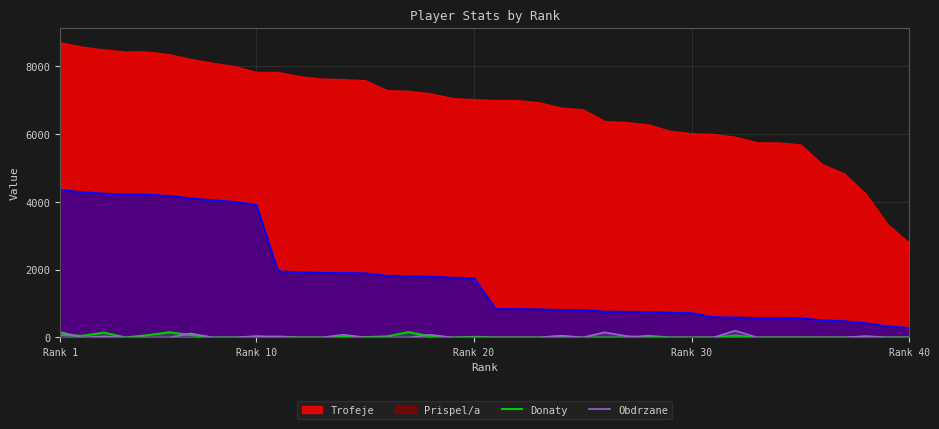

True or false: Donaty and Obdrzane cross at least once.

True